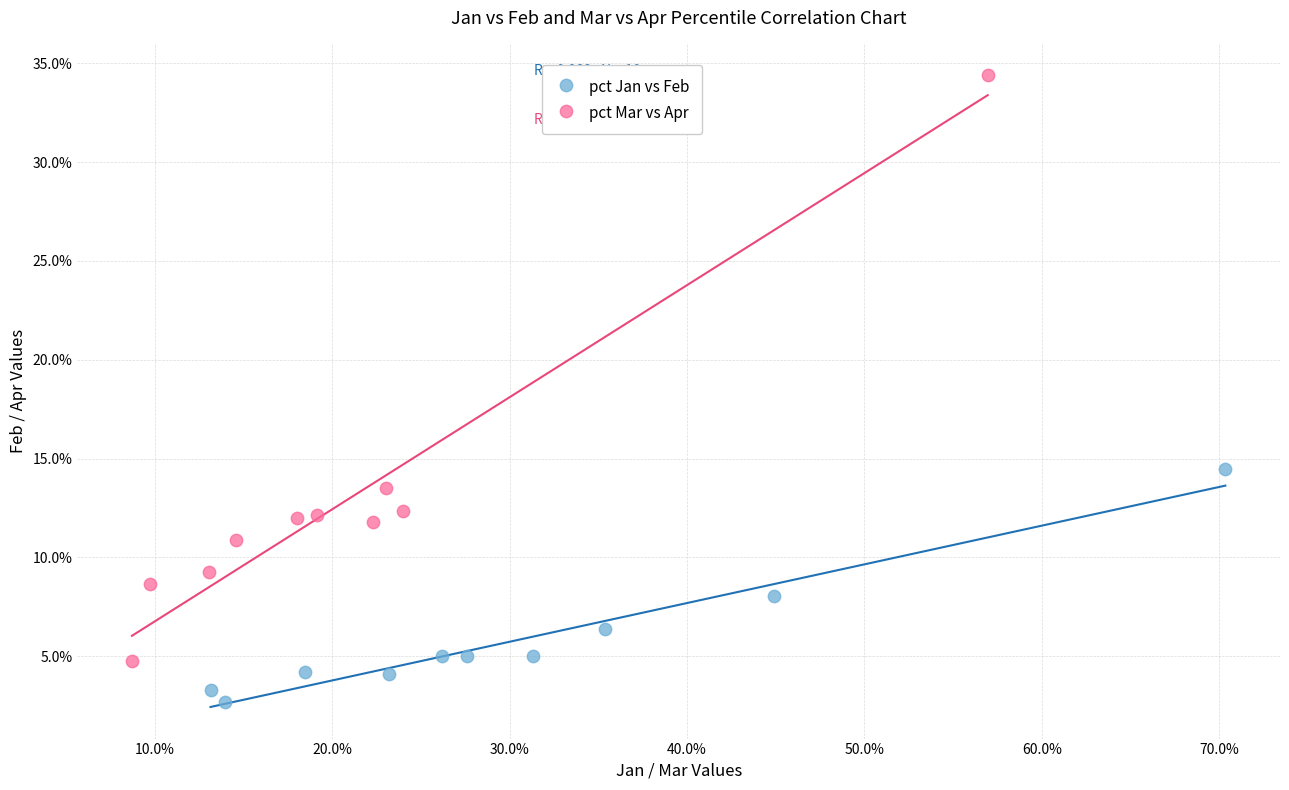

What are all the series names shown in the legend?

pct Jan vs Feb, pct Mar vs Apr